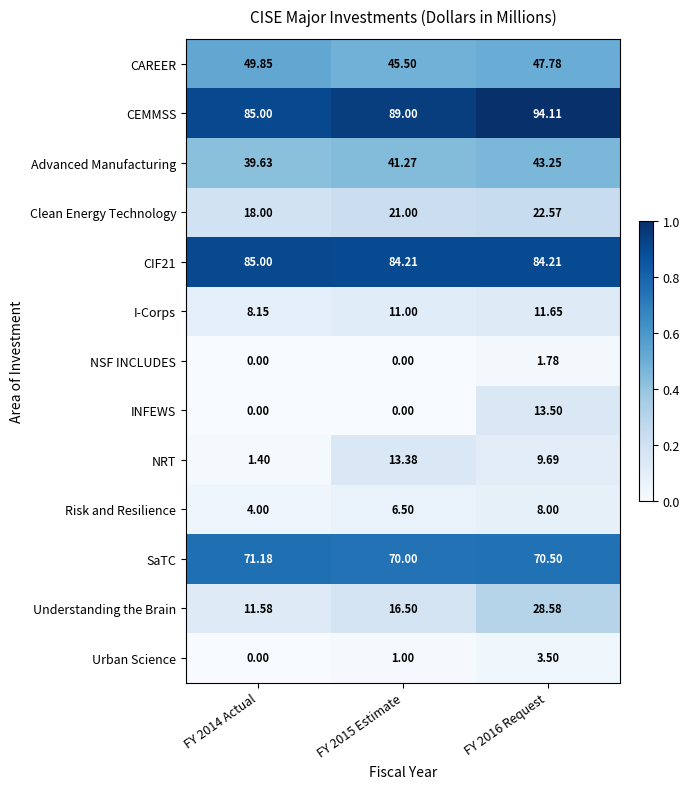

Is the value of Advanced Manufacturing at FY 2014 Actual greater than the value of SaTC at FY 2015 Estimate?

No